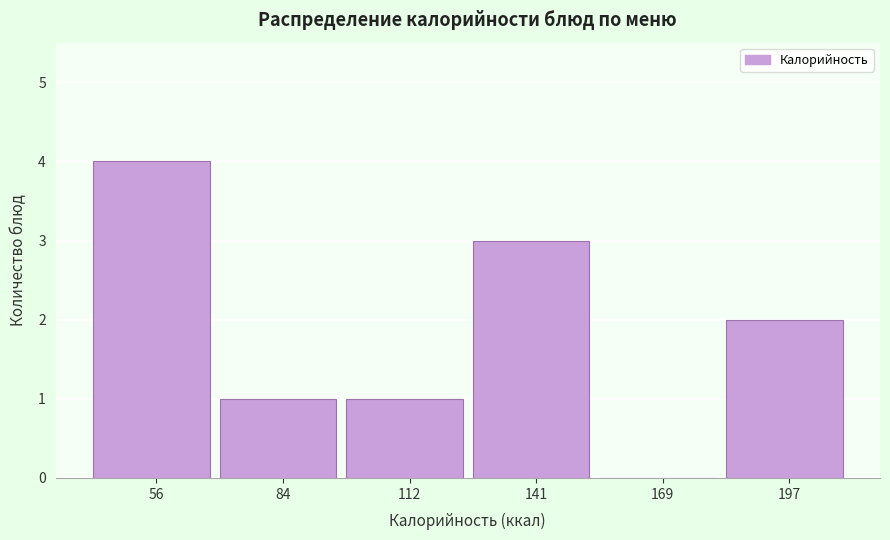

Reading left to right, extract all data points from this chart.

56=4	84=1	112=1	141=3	169=0	197=2